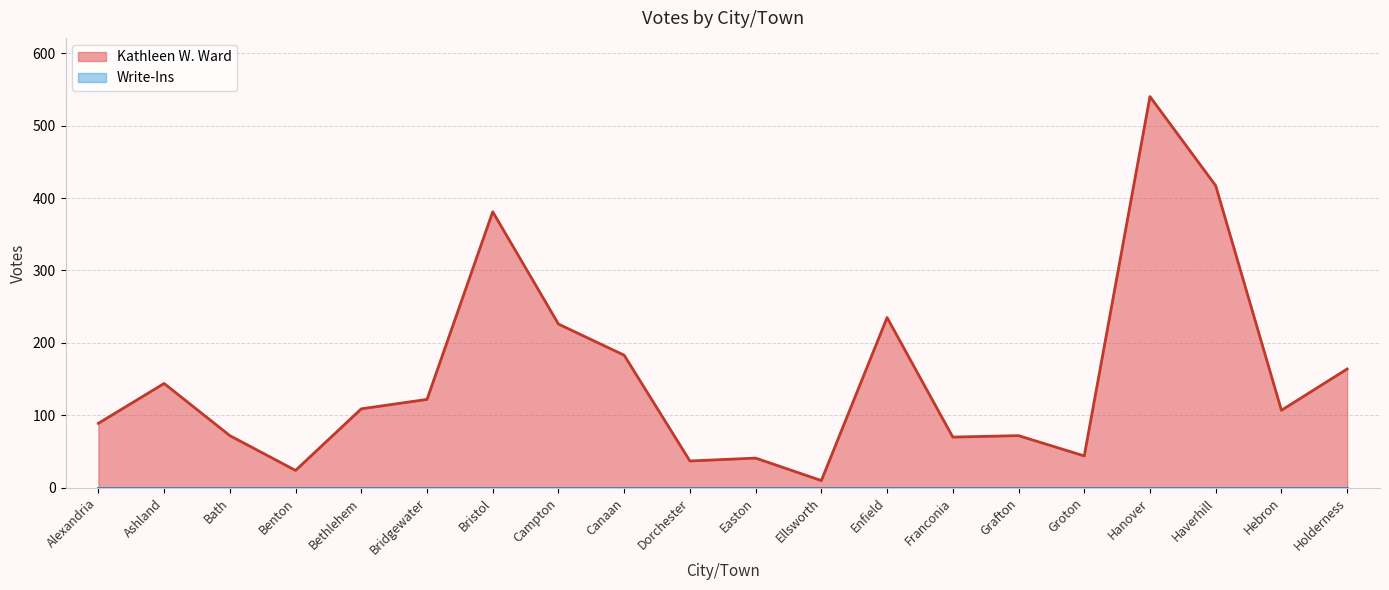

What is the label of the 5th point from the right?

Groton